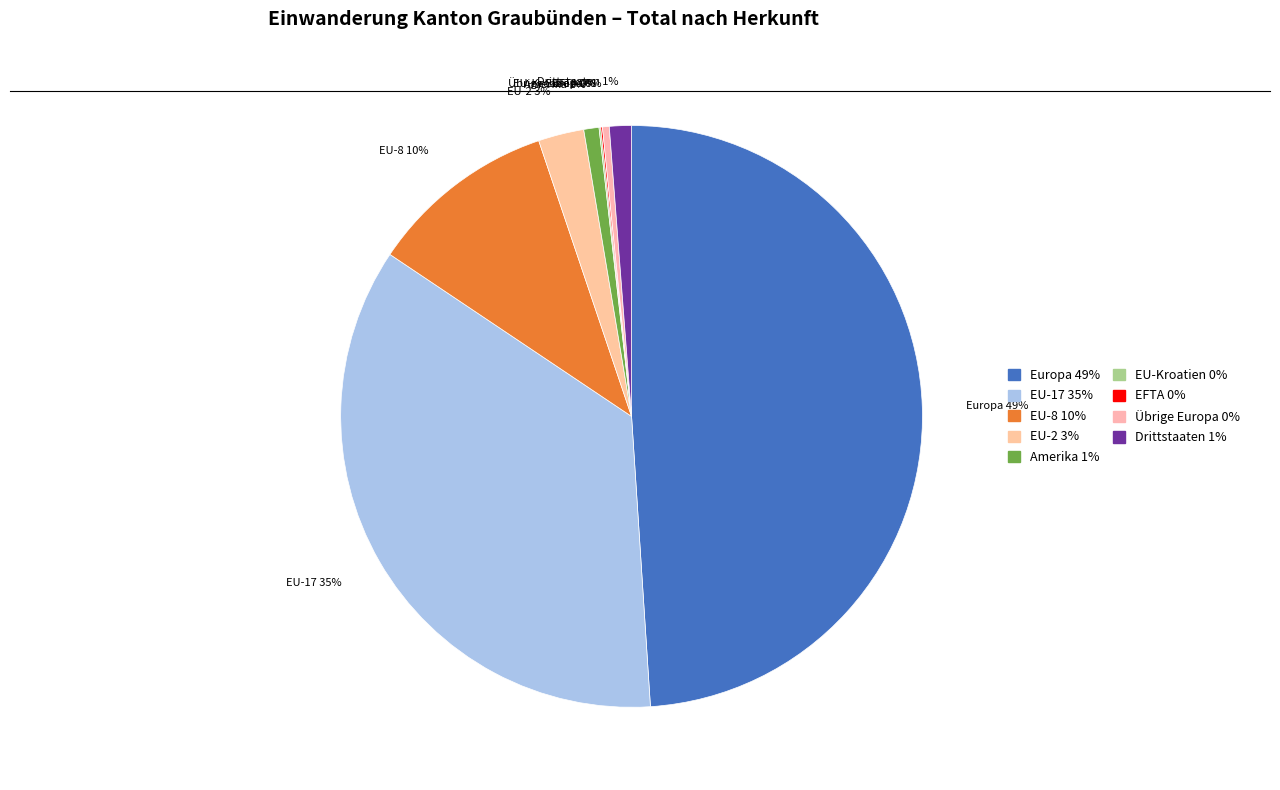

Between Amerika and Europa, which is larger?

Europa